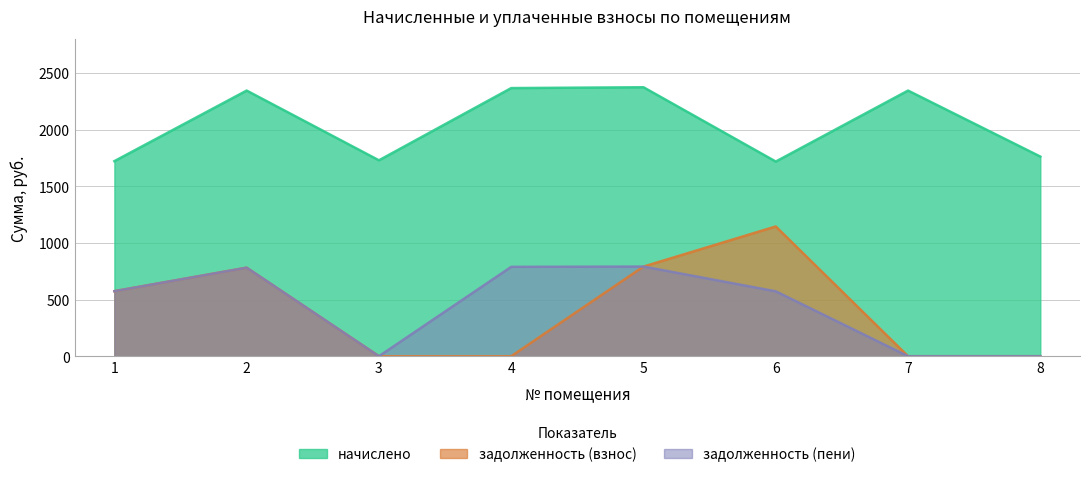

In начислено, how many points are lower than both neighbors (excluding endpoints)?

2